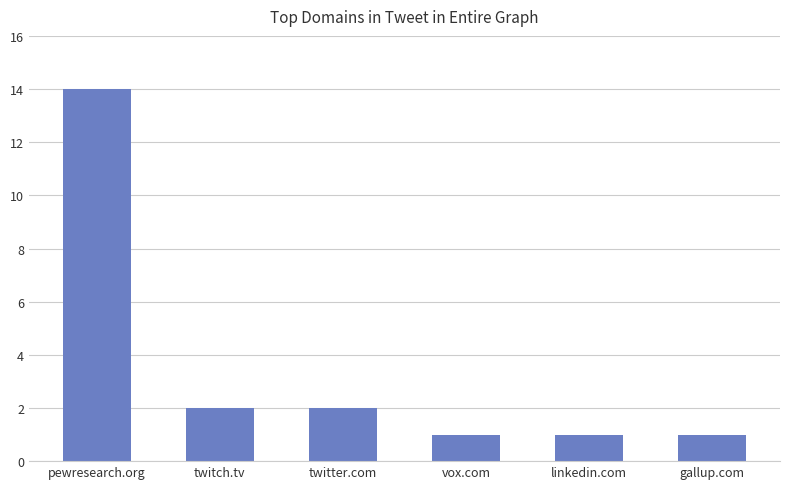

What is the ratio of the value at twitch.tv to the value at gallup.com?

2.0